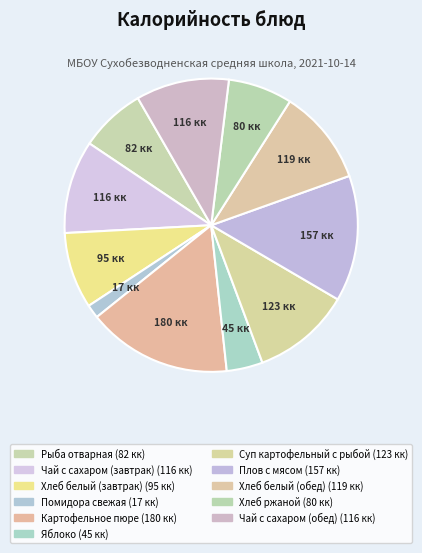

Count the number of slices in the pie.

11